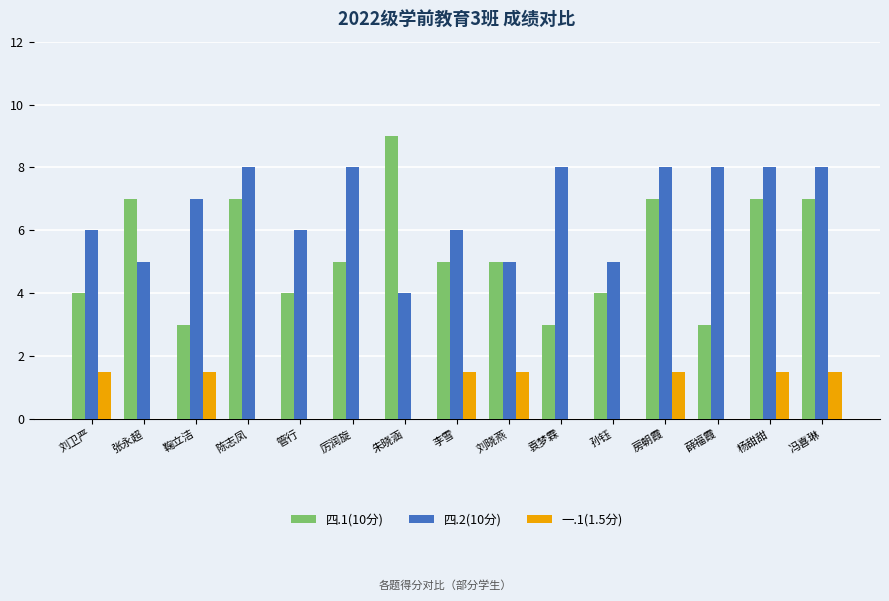

Reading right to left, list all the values displayed in this chart.

四.1(10分): 7.0	7.0	3.0	7.0	4.0	3.0	5.0	5.0	9.0	5.0	4.0	7.0	3.0	7.0	4.0
四.2(10分): 8.0	8.0	8.0	8.0	5.0	8.0	5.0	6.0	4.0	8.0	6.0	8.0	7.0	5.0	6.0
一.1(1.5分): 1.5	1.5	0.0	1.5	0.0	0.0	1.5	1.5	0.0	0.0	0.0	0.0	1.5	0.0	1.5